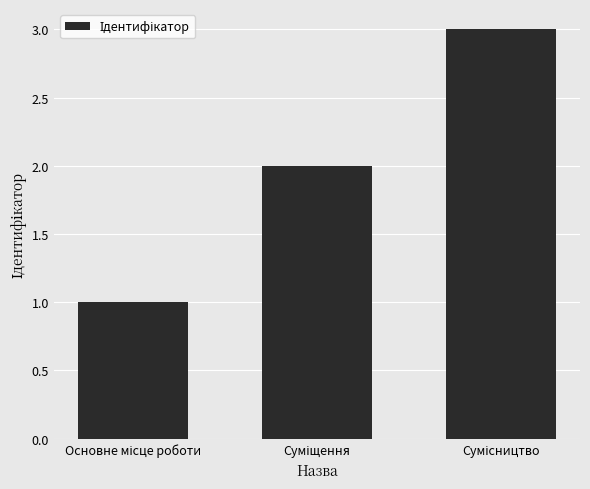

Does the chart contain any negative values?

No